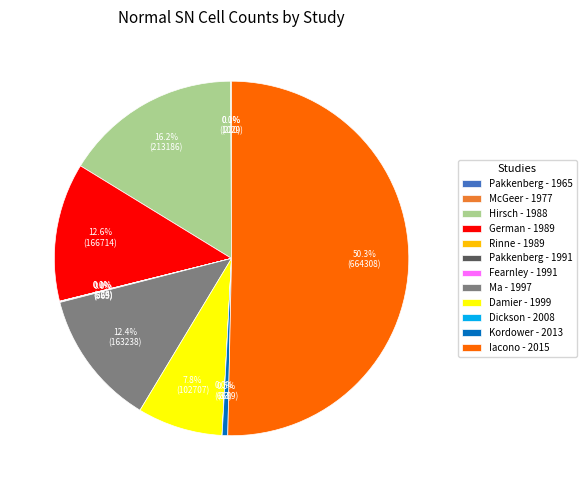

What percentage is the Ma - 1997 slice, to the nearest percent?

12%